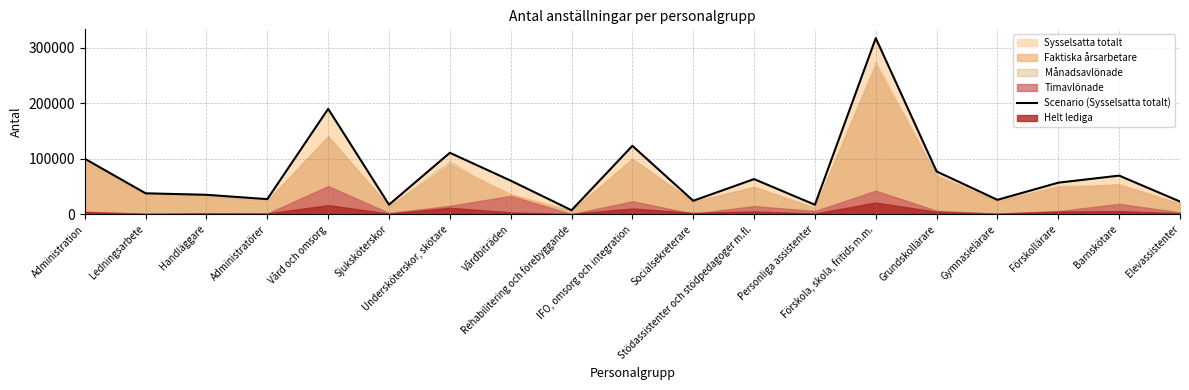

Where is the data nearest to the value 162141?

Vård och omsorg